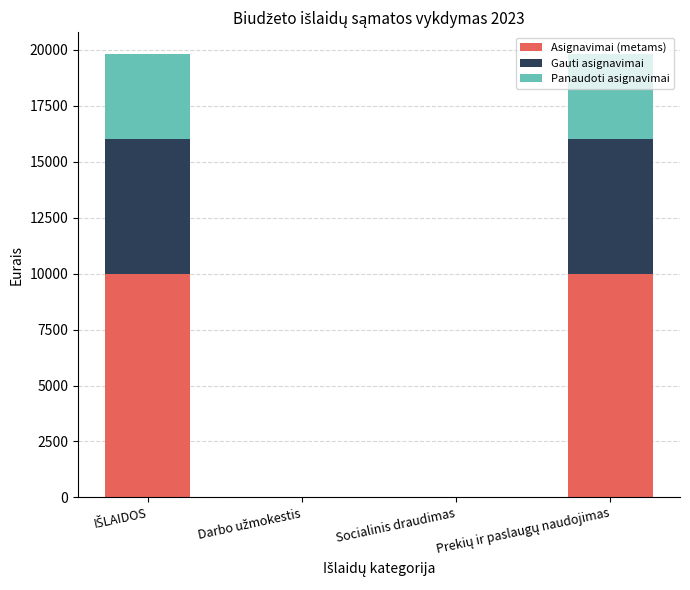

Is it true that Asignavimai (metams) equals 0.0 at Socialinis draudimas?

True